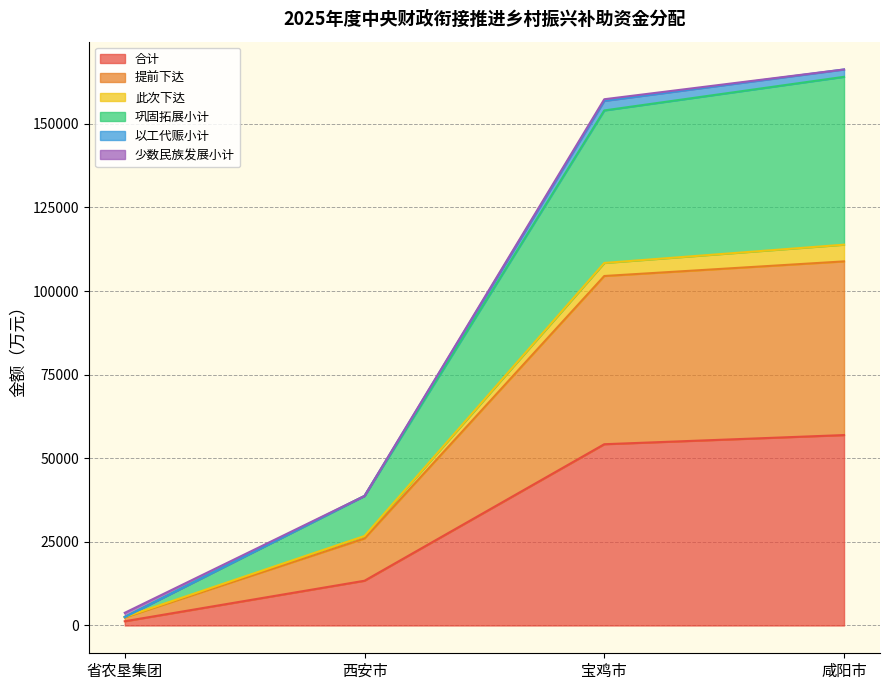

True or false: 合计 and 此次下达 cross at least once.

False